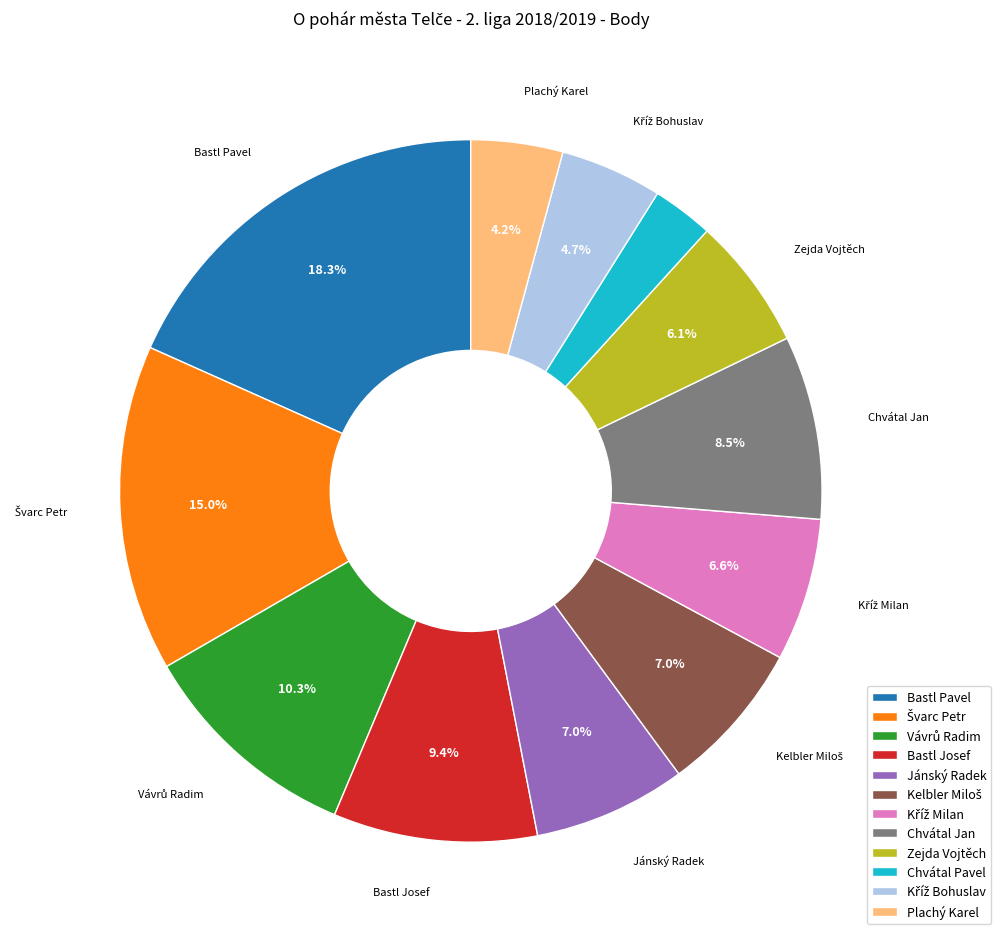

Which slice is the largest?

Bastl Pavel